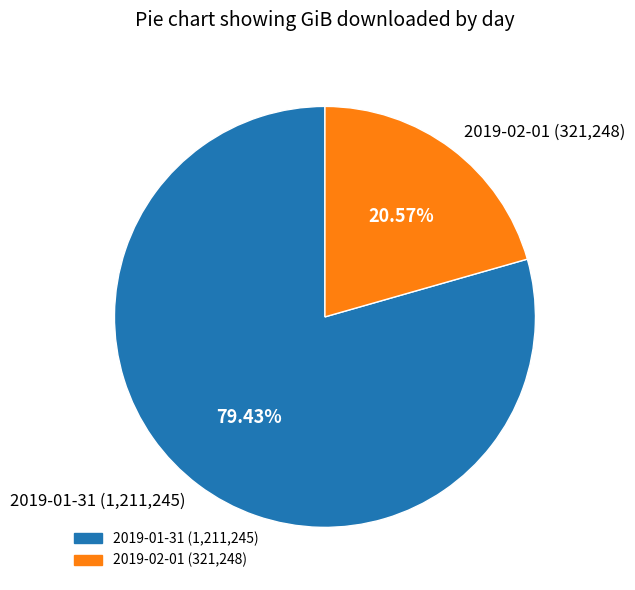

What is the total percentage of 2019-02-01 and 2019-01-31?

100.0%